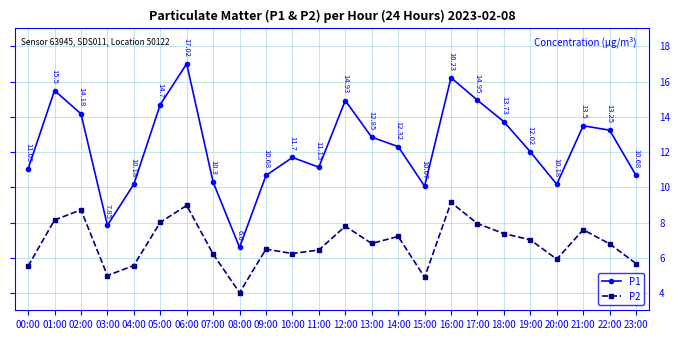

The value of P1 at 14:00 is 12.3. True or false?

True